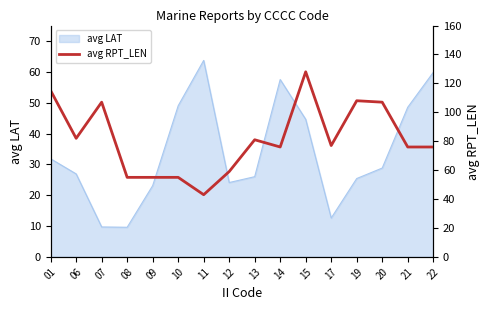

What is the value of the 8th point from the left?

59